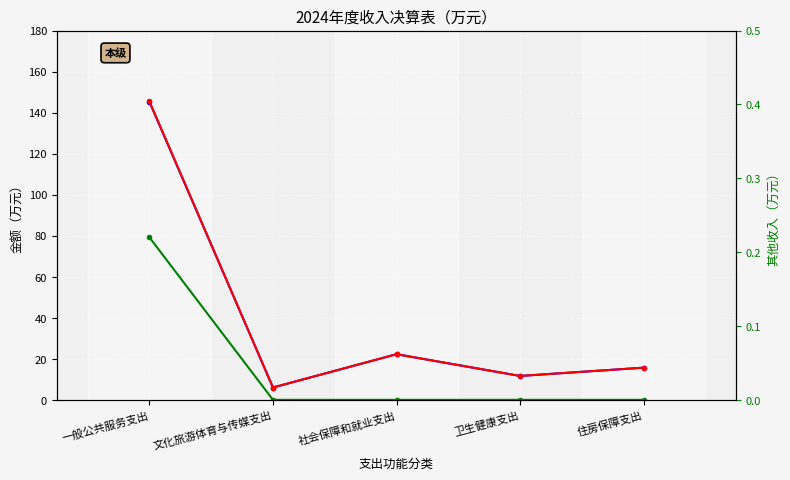

Does the chart display data point markers on the line(s)?

Yes